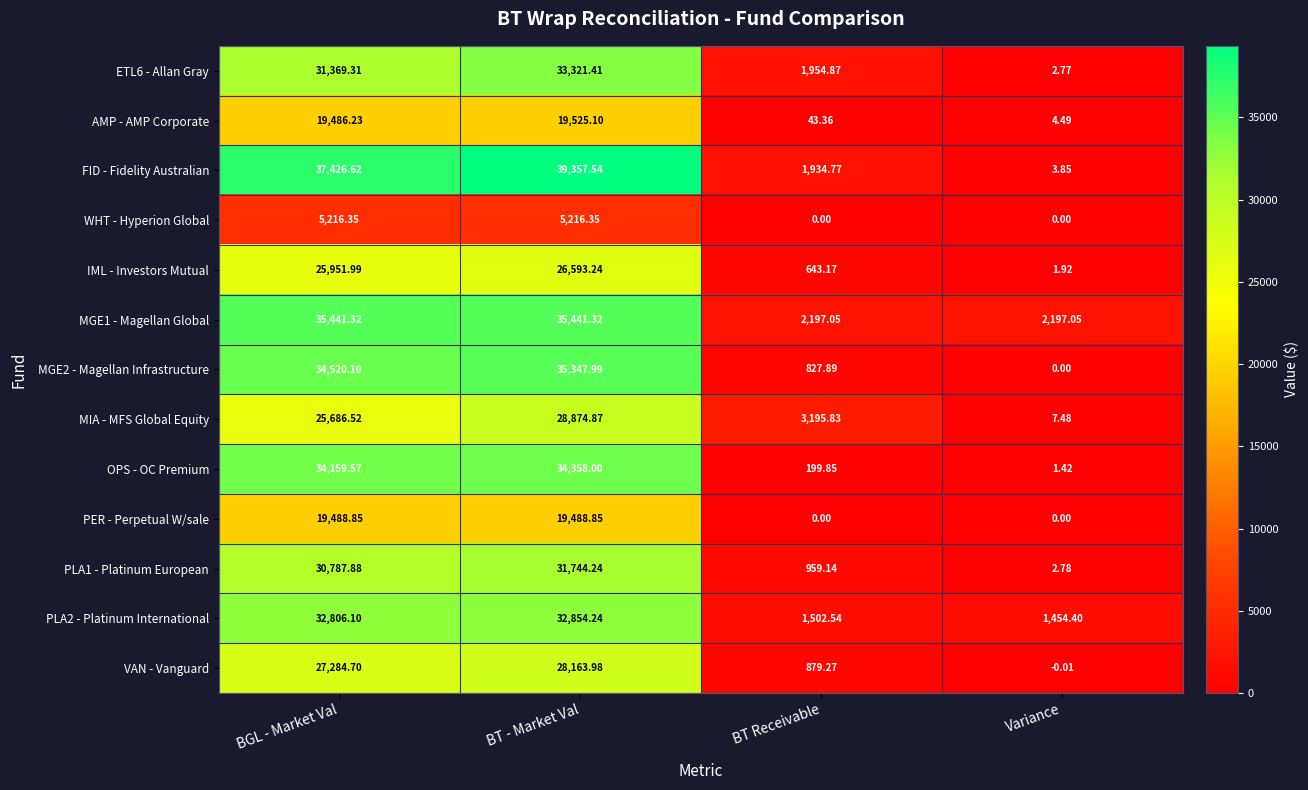

Which label corresponds to the smallest value in the chart?

Variance